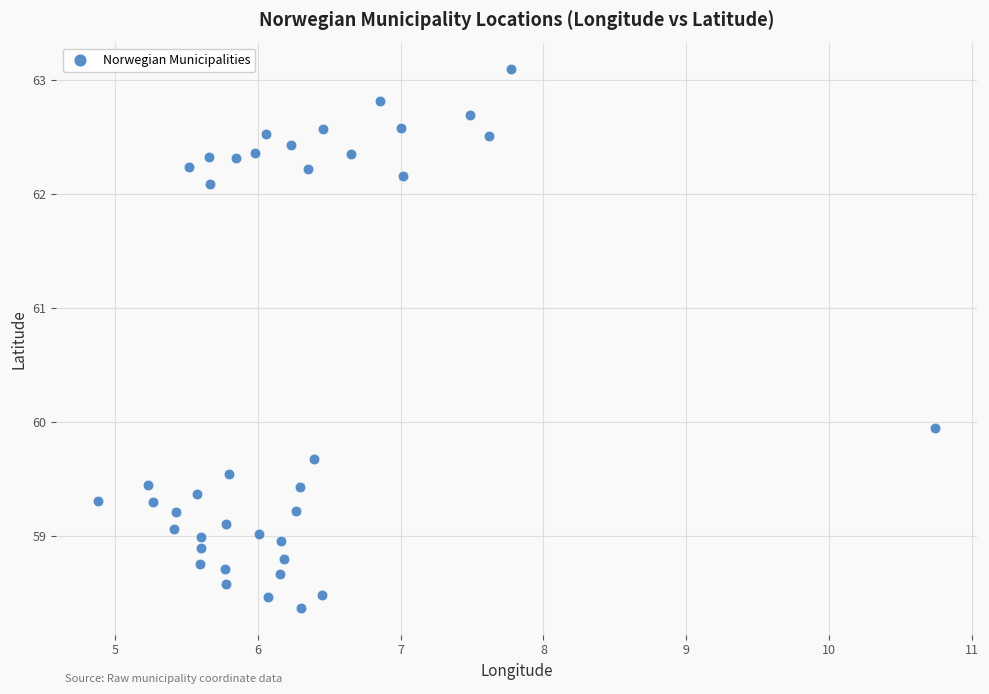

What is the range of X values (max minus min)?

5.9